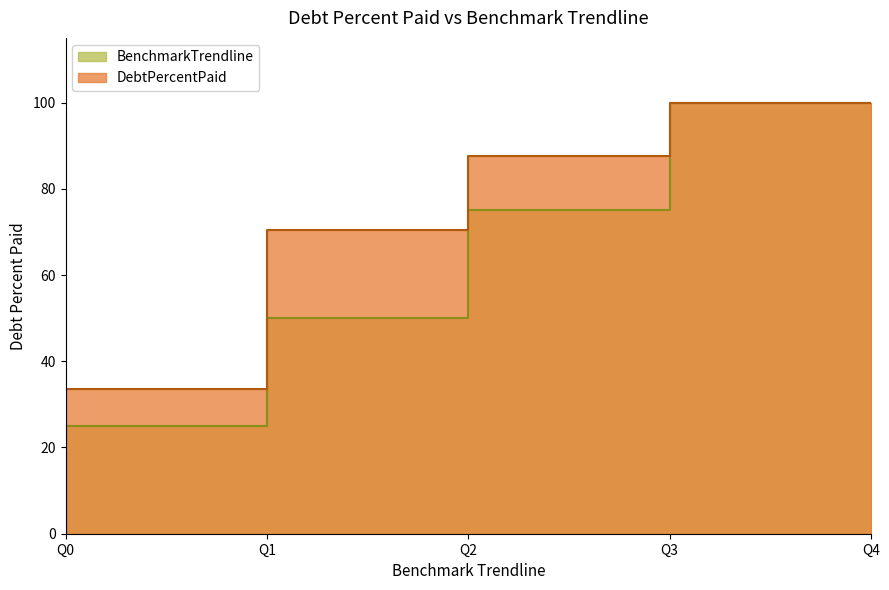

True or false: DebtPercentPaid has more than 0 points higher than both neighbors.

False